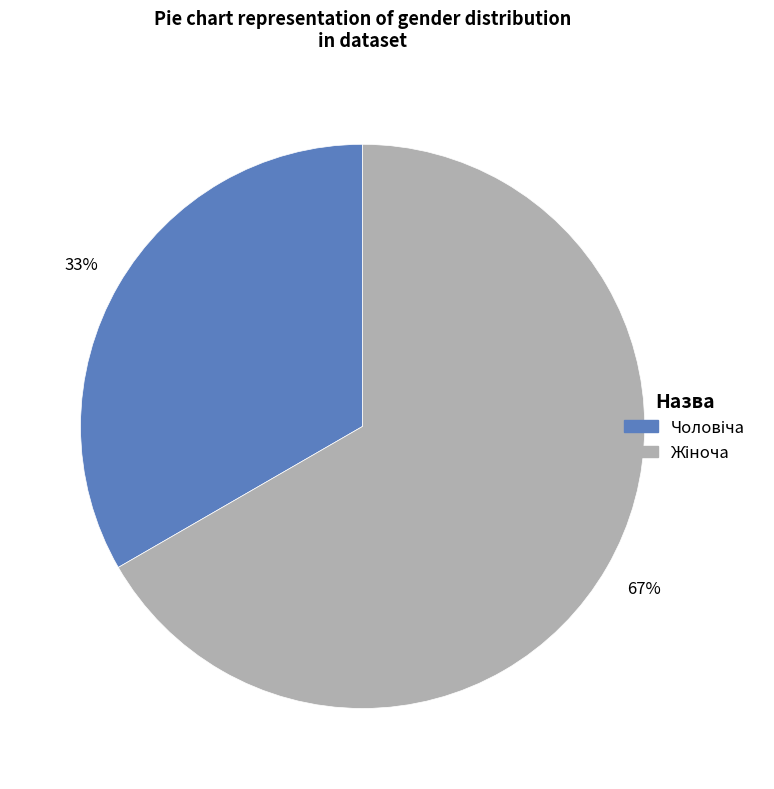

Count the number of slices in the pie.

2